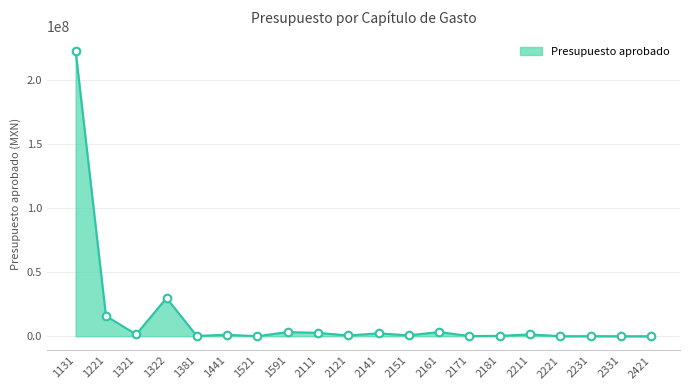

What is the change in value from 1381 to 1521?

-221525.6